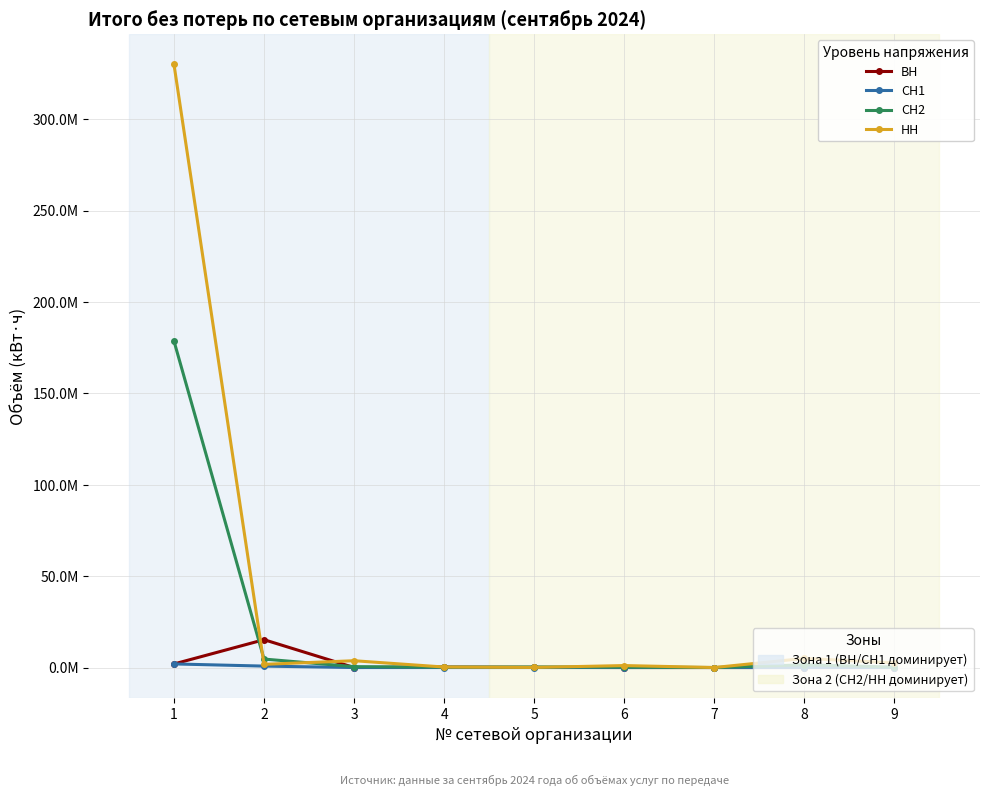

Does the chart have visible grid lines?

Yes